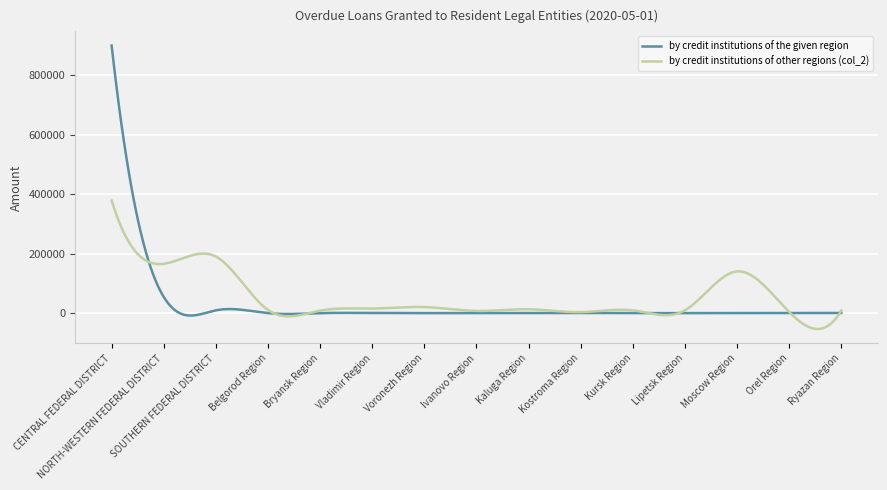

What is the minimum value shown in the chart?

-53468.2